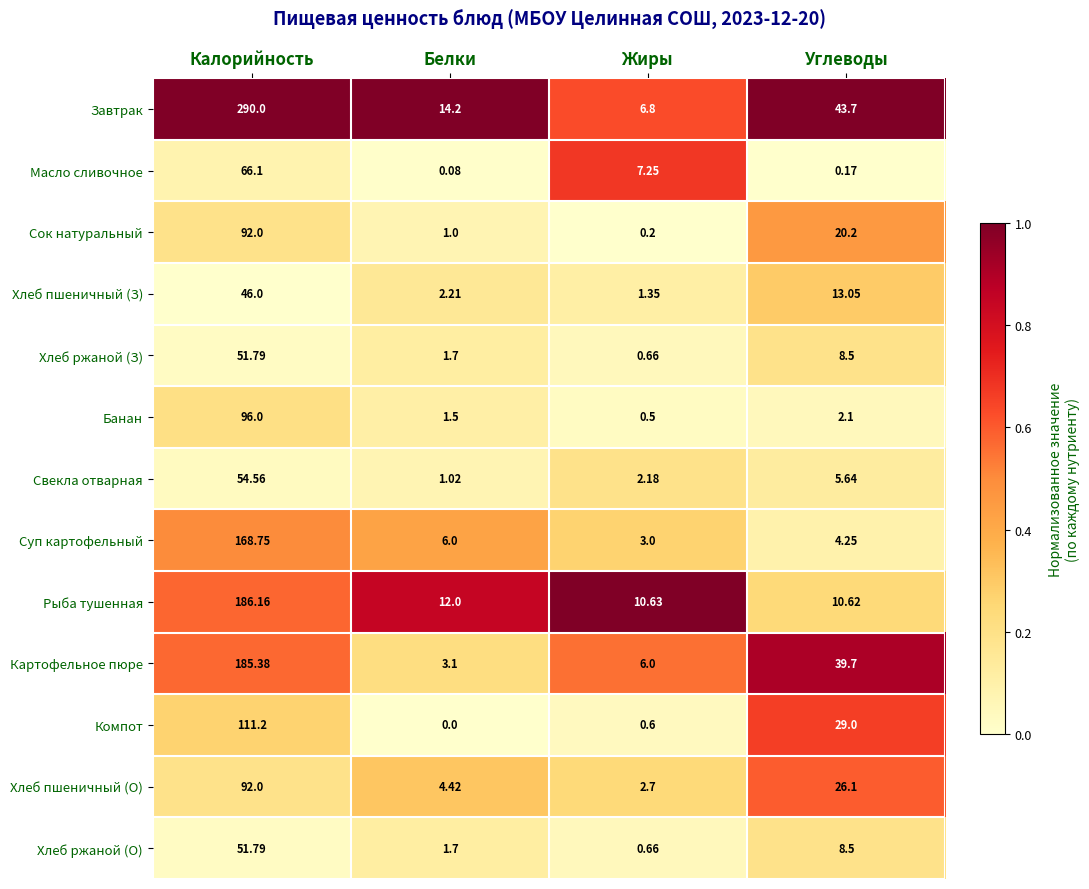

List the labels in order of Компот value, smallest first.

Белки, Жиры, Углеводы, Калорийность